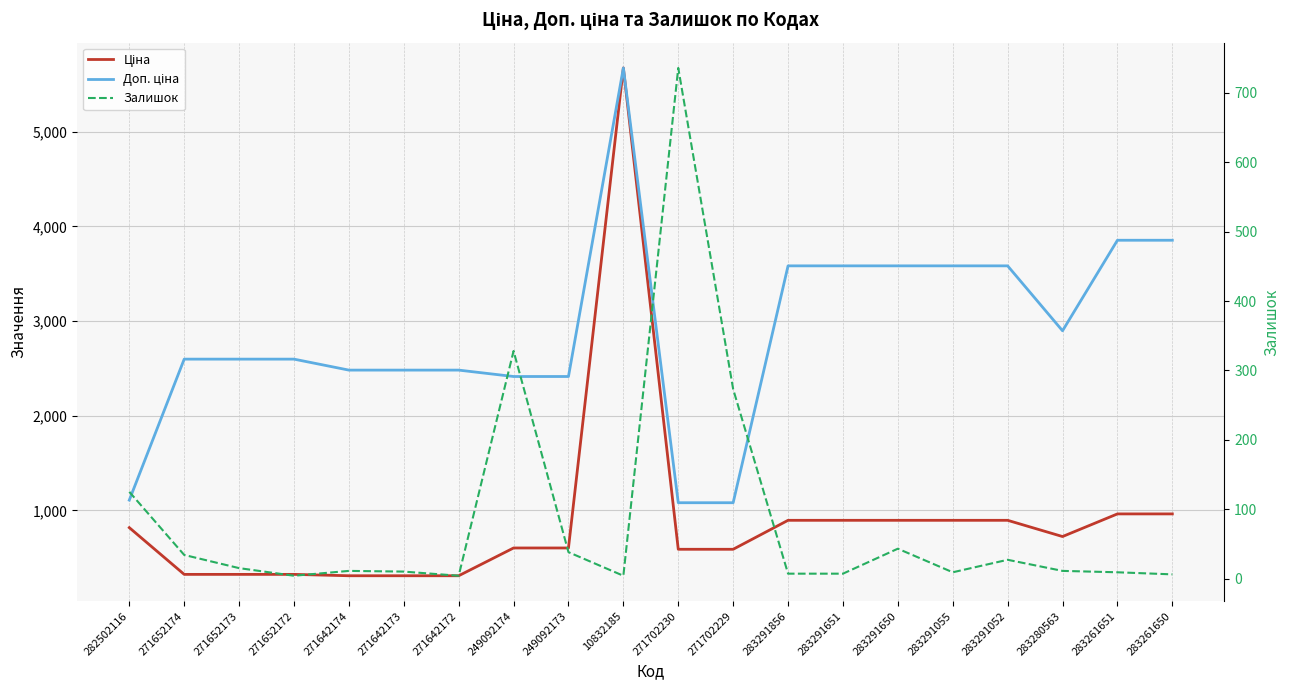

Between 282502116 and 283291055, which series saw the biggest shift?

Доп. ціна